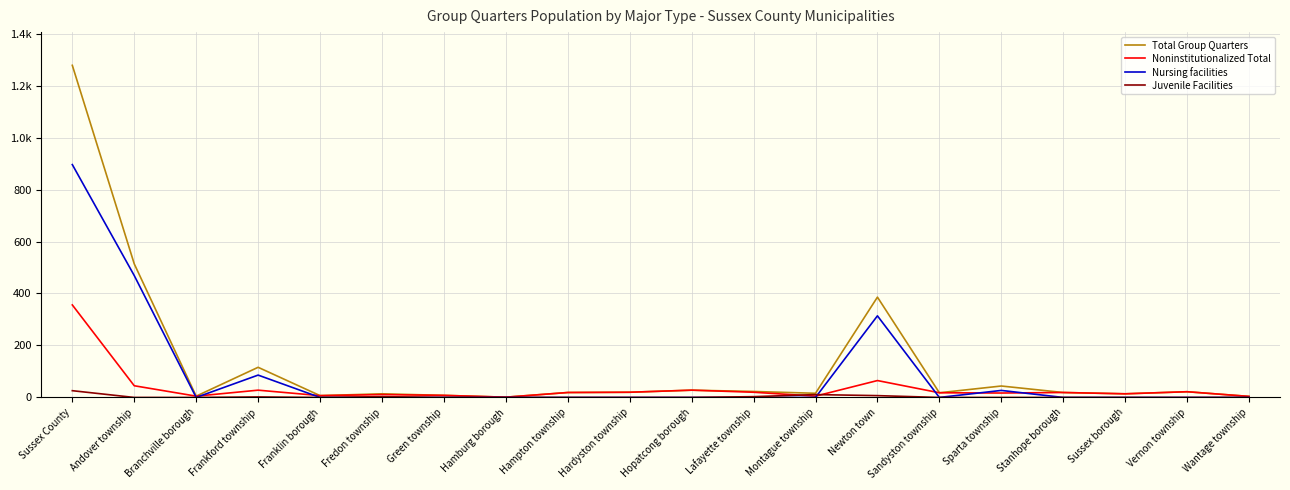

Does the chart have visible grid lines?

Yes